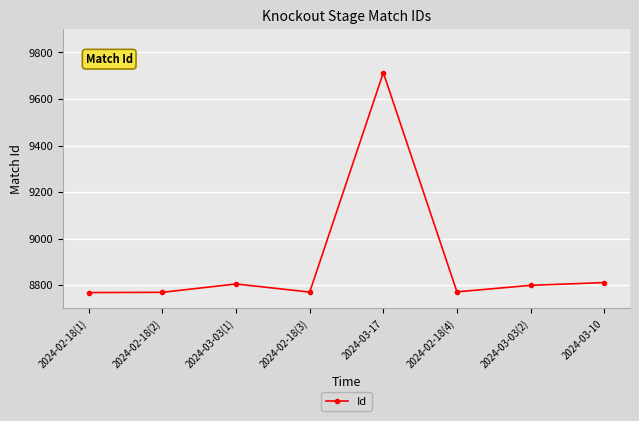

How many data points are less than 8799?

4